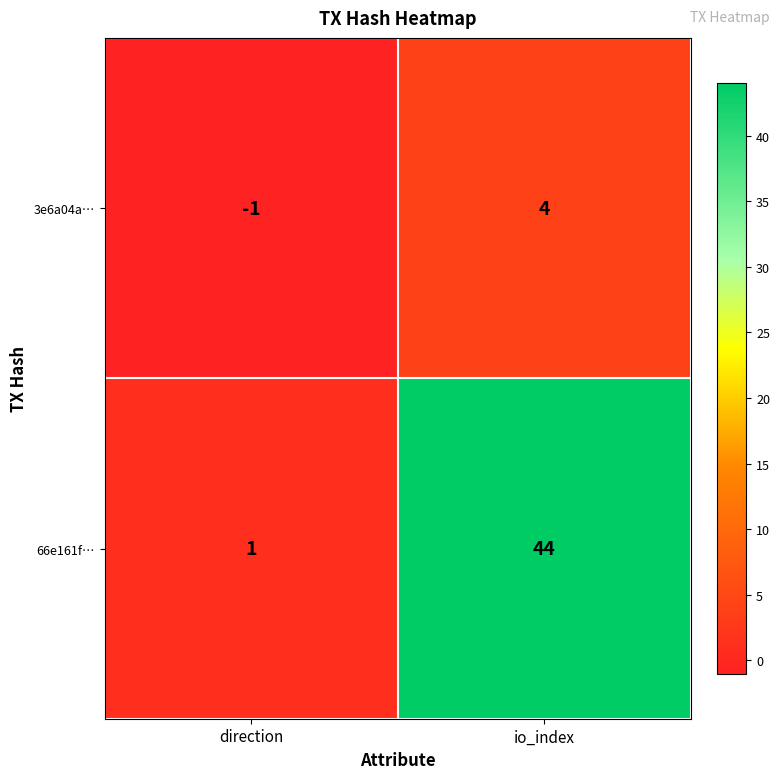

At which label does 66e161f… reach its peak?

io_index